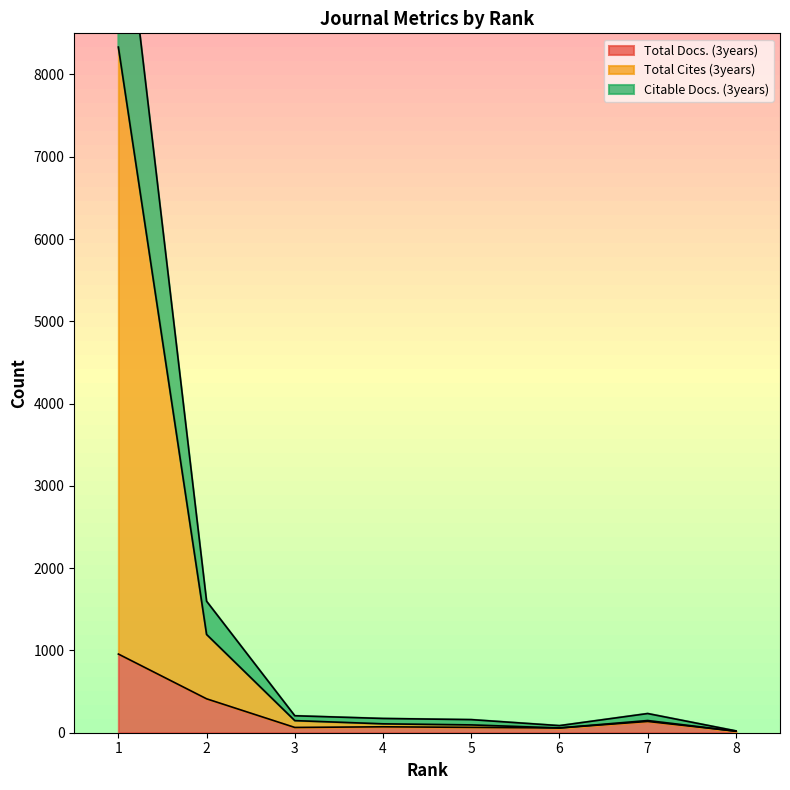

What is the total value across all series at 4?

353